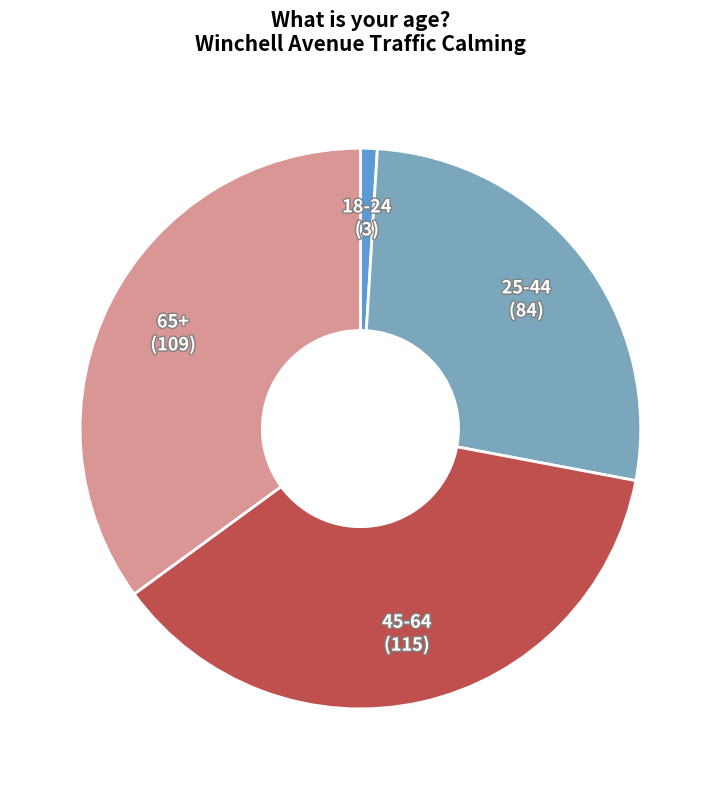

True or false: 65+ accounts for 22% of the total.

False